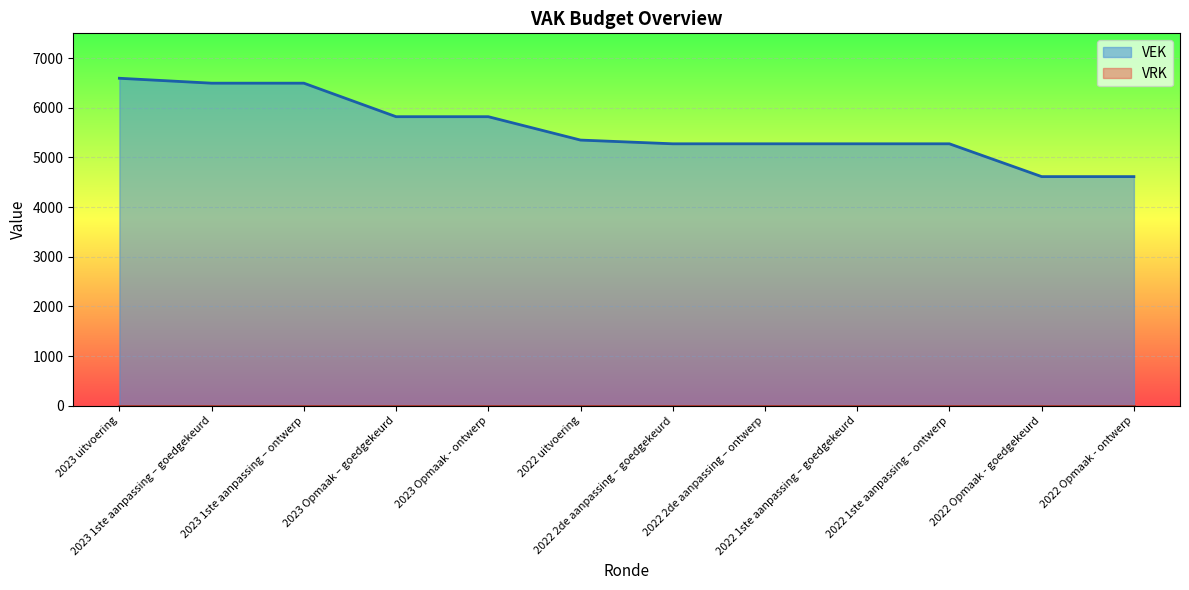

At which label is the value closest to 5604?

2023 Opmaak – goedgekeurd